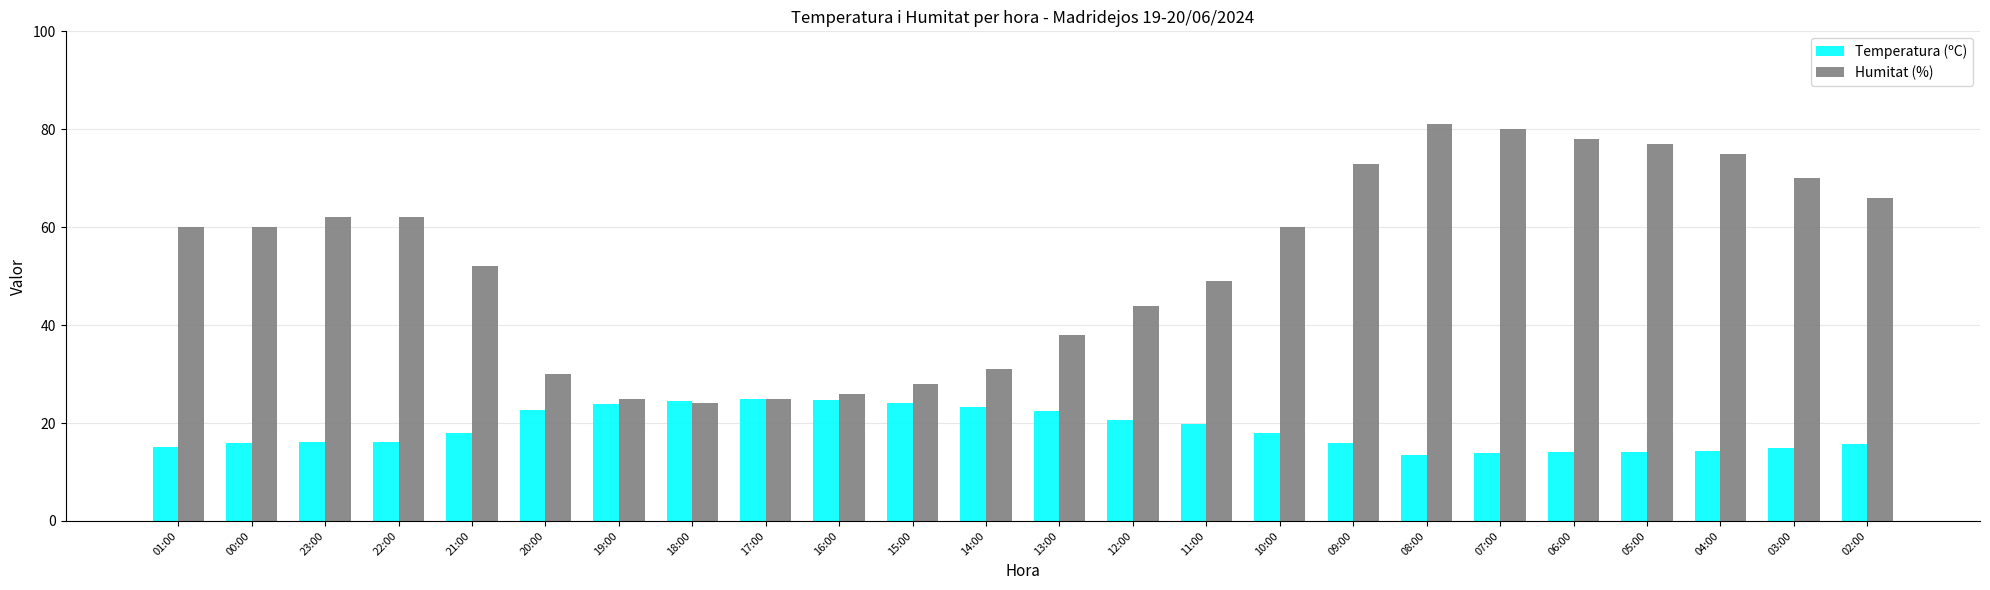

Rank the series by their average value, from lowest to highest.

Temperatura (ºC), Humitat (%)